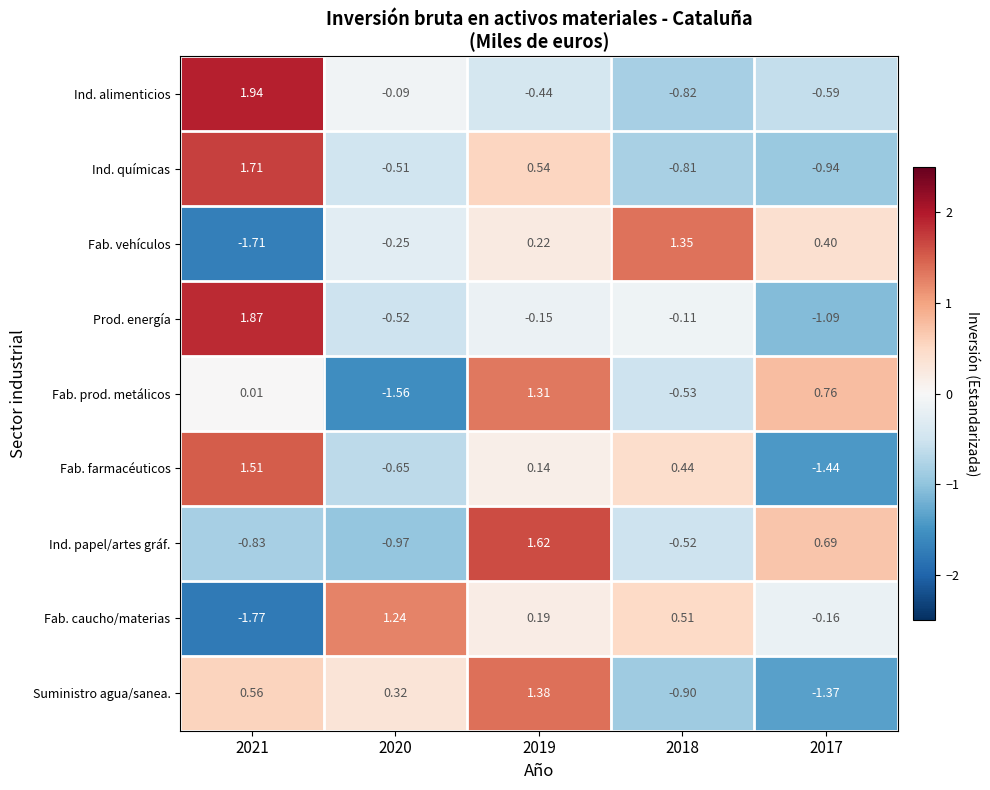

At which category is the sum across all series the highest?

2019